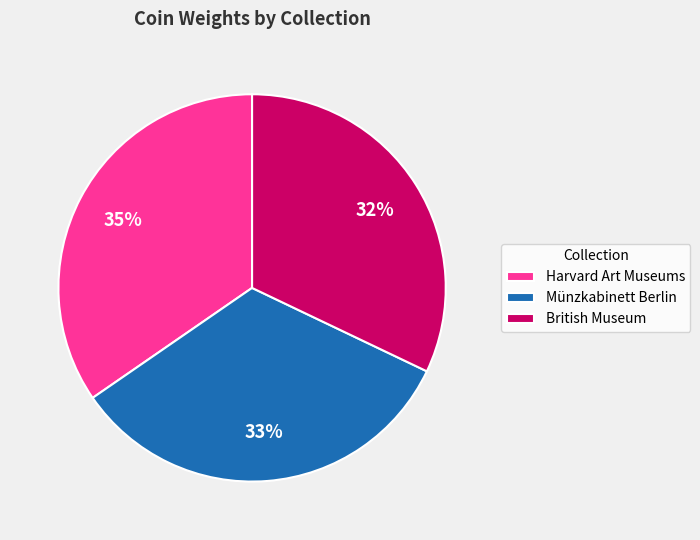

Is it true that British Museum is 46% of the pie?

False